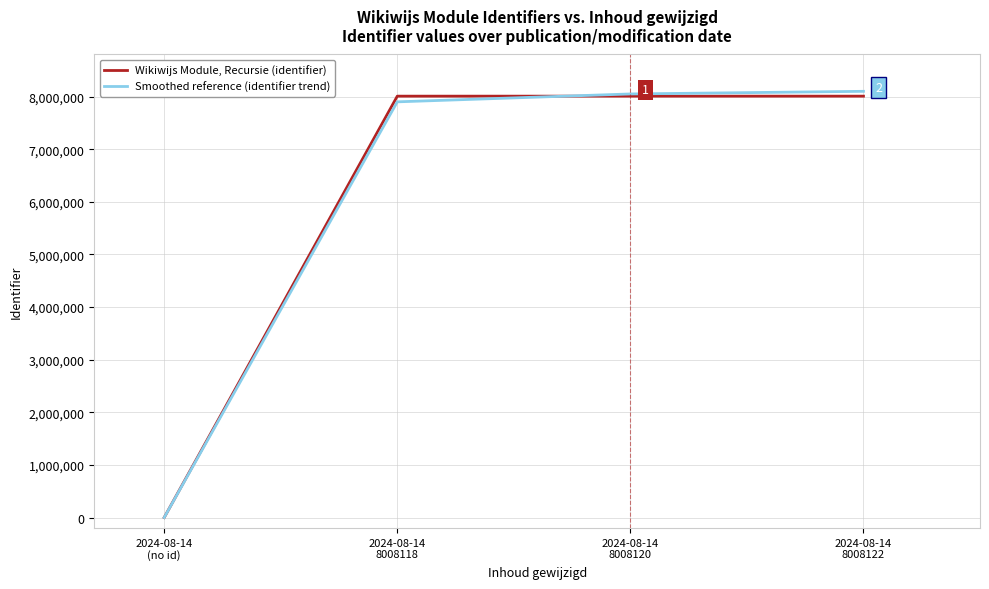

True or false: Wikiwijs Module, Recursie (identifier) has more than 2 interior local peaks.

False